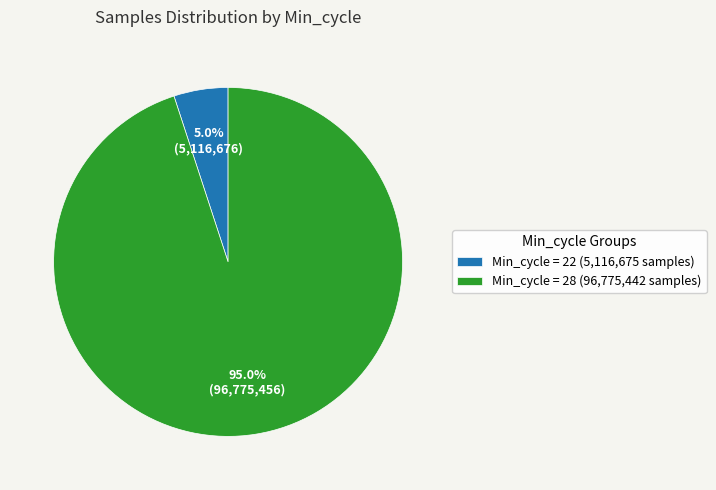

Is there any slice that represents more than half of the pie?

Yes